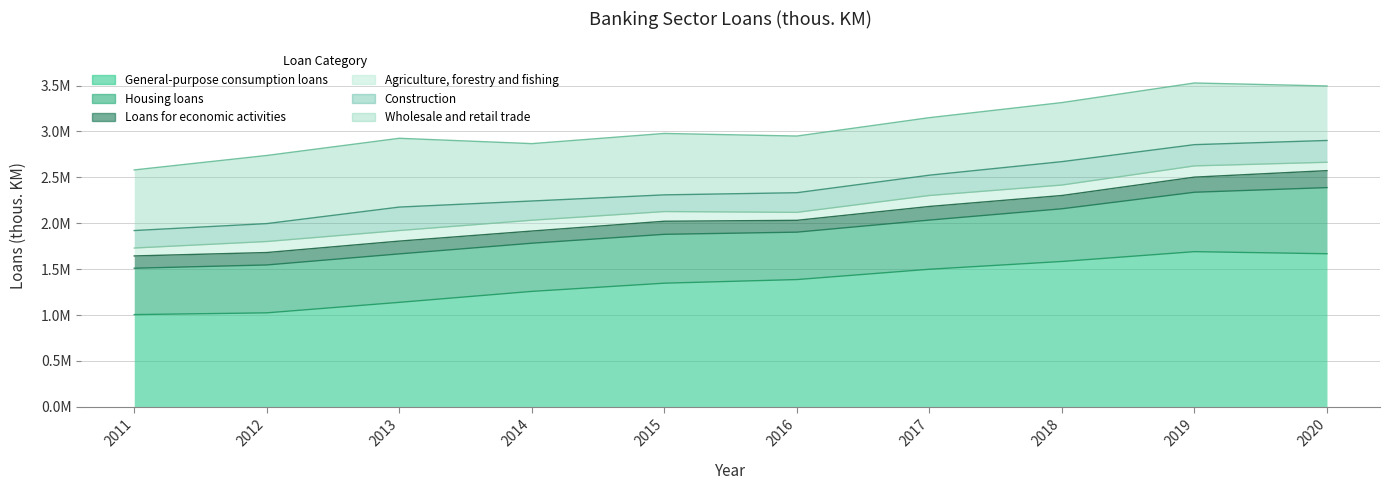

What is the value of the Housing loans point at the 3rd from the left?

527921